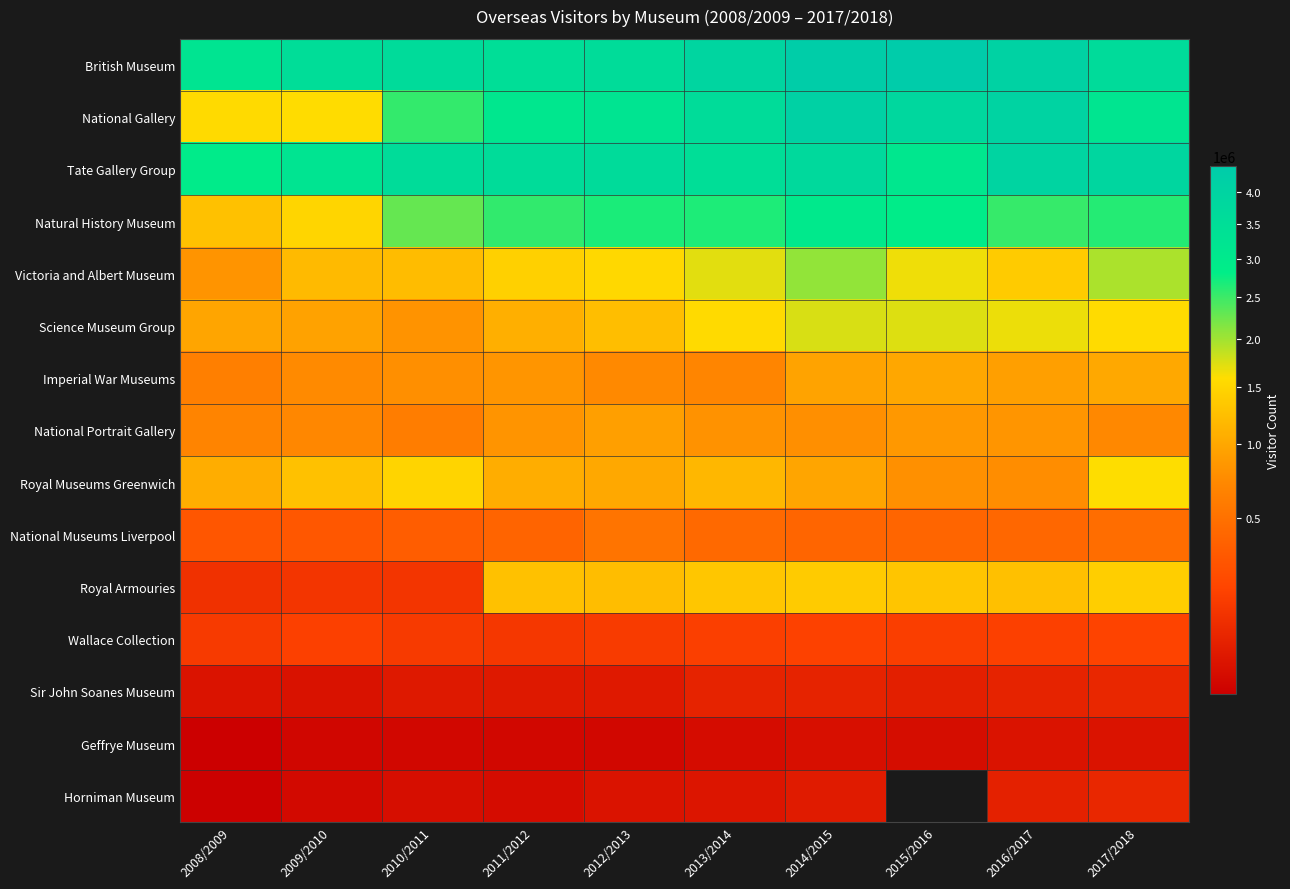

Between 2010/2011 and 2017/2018, which is larger?

2017/2018